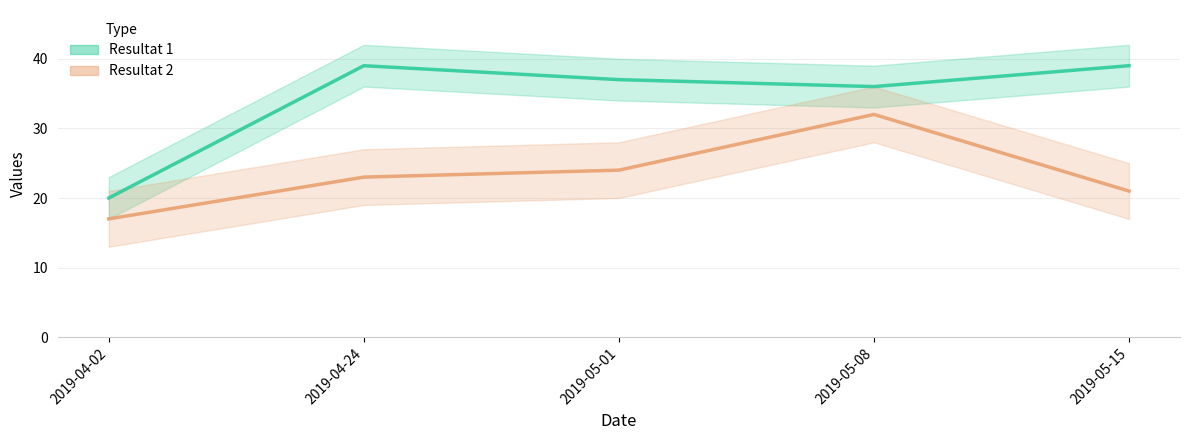

Read the Resultat 1 value at 2019-04-02.

20